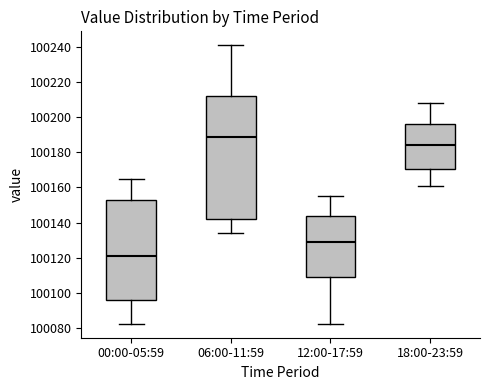

Which box is the tallest, from its lower edge to its upper edge?

06:00-11:59